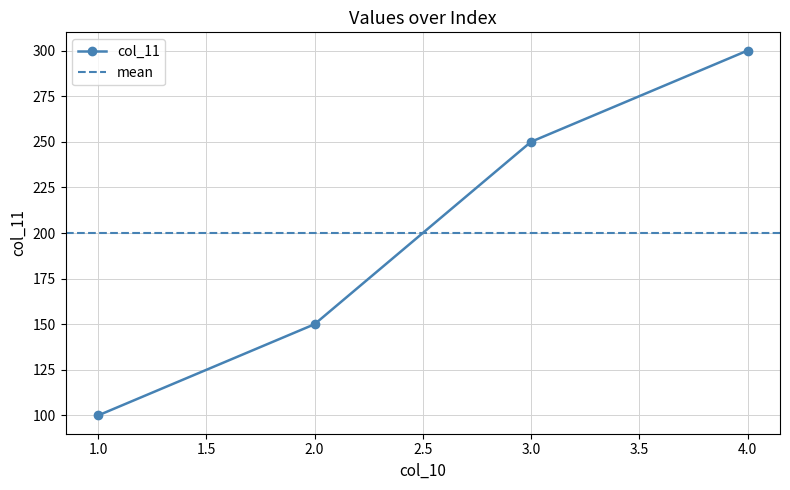

Reading left to right, what are all the values shown in this chart?

1=100	2=150	3=250	4=300